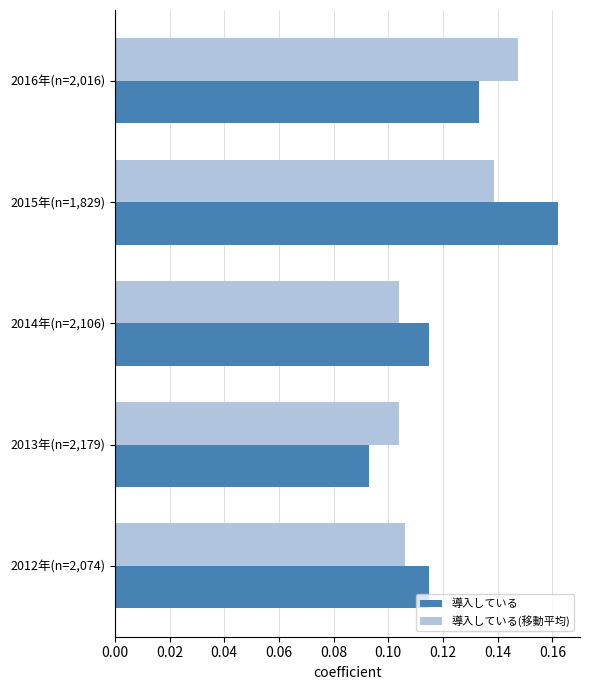

At 2012年(n=2,074), list the series in order from largest to smallest.

導入している, 導入している(移動平均)